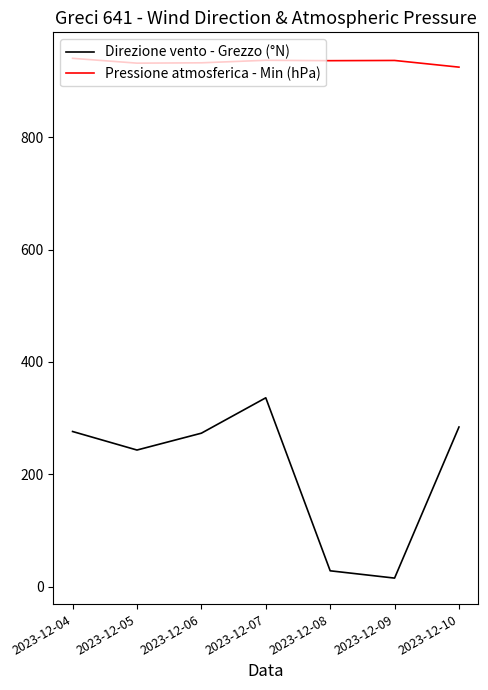

Between 2023-12-06 and 2023-12-08, which series saw the biggest shift?

Direzione vento - Grezzo (°N)